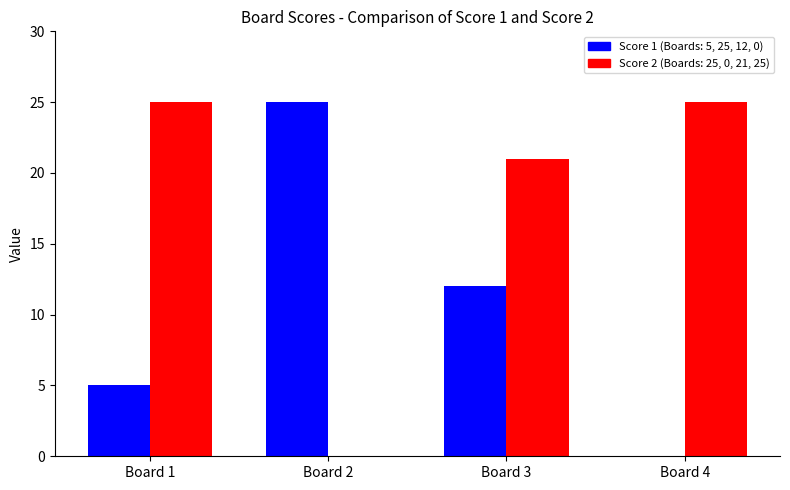

At which category is the sum across all series the highest?

Board 3